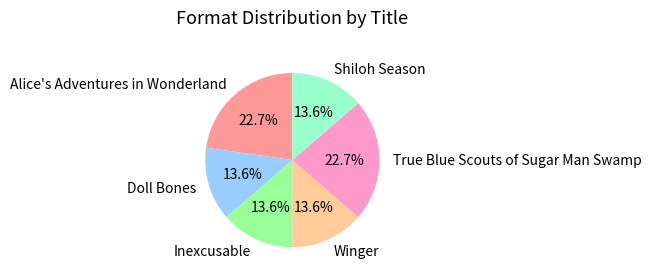

Is the sum of Shiloh Season and Doll Bones greater than half?

No